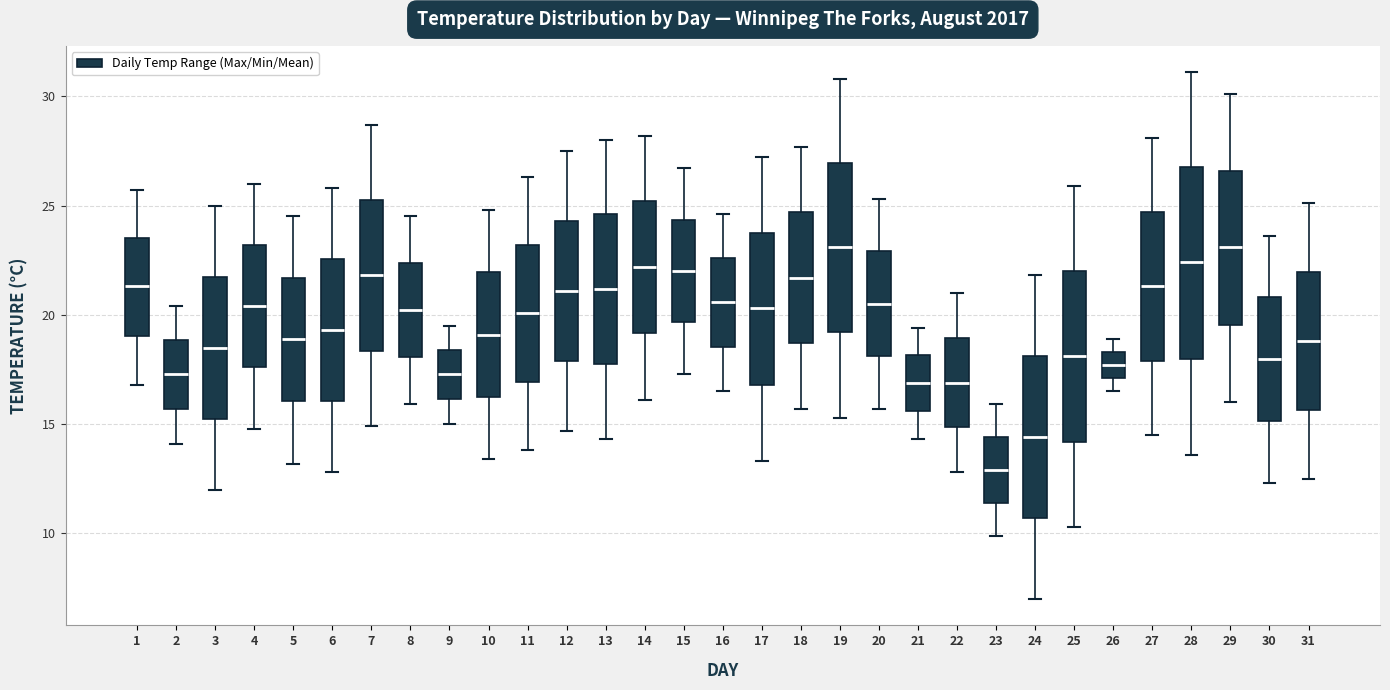

Reading left to right, read every box against the y-axis: the position of its median line, the range the box covers, and the ends of its whiskers. The values are not printed on the chart, so give them approximately, as read against the axis.

1: median 21.5, box 19.0 to 23.5, whiskers 17.0 to 25.5
2: median 17.5, box 15.5 to 19.0, whiskers 14.0 to 20.5
3: median 18.5, box 15.5 to 22.0, whiskers 12.0 to 25.0
4: median 20.5, box 17.5 to 23.0, whiskers 15.0 to 26.0
5: median 19.0, box 16.0 to 21.5, whiskers 13.0 to 24.5
6: median 19.5, box 16.0 to 22.5, whiskers 13.0 to 26.0
7: median 22.0, box 18.5 to 25.5, whiskers 15.0 to 28.5
8: median 20.0, box 18.0 to 22.5, whiskers 16.0 to 24.5
9: median 17.5, box 16.0 to 18.5, whiskers 15.0 to 19.5
10: median 19.0, box 16.5 to 22.0, whiskers 13.5 to 25.0
11: median 20.0, box 17.0 to 23.0, whiskers 14.0 to 26.5
12: median 21.0, box 18.0 to 24.5, whiskers 14.5 to 27.5
13: median 21.0, box 18.0 to 24.5, whiskers 14.5 to 28.0
14: median 22.0, box 19.0 to 25.0, whiskers 16.0 to 28.0
15: median 22.0, box 19.5 to 24.5, whiskers 17.5 to 26.5
16: median 20.5, box 18.5 to 22.5, whiskers 16.5 to 24.5
17: median 20.5, box 17.0 to 24.0, whiskers 13.5 to 27.0
18: median 21.5, box 18.5 to 24.5, whiskers 15.5 to 27.5
19: median 23.0, box 19.0 to 27.0, whiskers 15.5 to 31.0
20: median 20.5, box 18.0 to 23.0, whiskers 15.5 to 25.5
21: median 17.0, box 15.5 to 18.0, whiskers 14.5 to 19.5
22: median 17.0, box 15.0 to 19.0, whiskers 13.0 to 21.0
23: median 13.0, box 11.5 to 14.5, whiskers 10.0 to 16.0
24: median 14.5, box 10.5 to 18.0, whiskers 7.0 to 22.0
25: median 18.0, box 14.0 to 22.0, whiskers 10.5 to 26.0
26: median 17.5, box 17.0 to 18.5, whiskers 16.5 to 19.0
27: median 21.5, box 18.0 to 24.5, whiskers 14.5 to 28.0
28: median 22.5, box 18.0 to 27.0, whiskers 13.5 to 31.0
29: median 23.0, box 19.5 to 26.5, whiskers 16.0 to 30.0
30: median 18.0, box 15.0 to 21.0, whiskers 12.5 to 23.5
31: median 19.0, box 15.5 to 22.0, whiskers 12.5 to 25.0